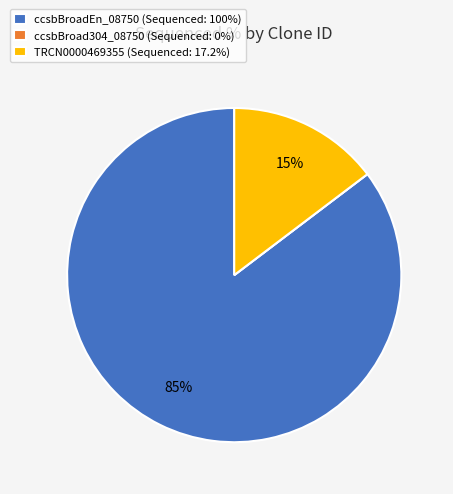

Does TRCN0000469355 (Sequenced: 17.2%) represent more than half of the total?

No